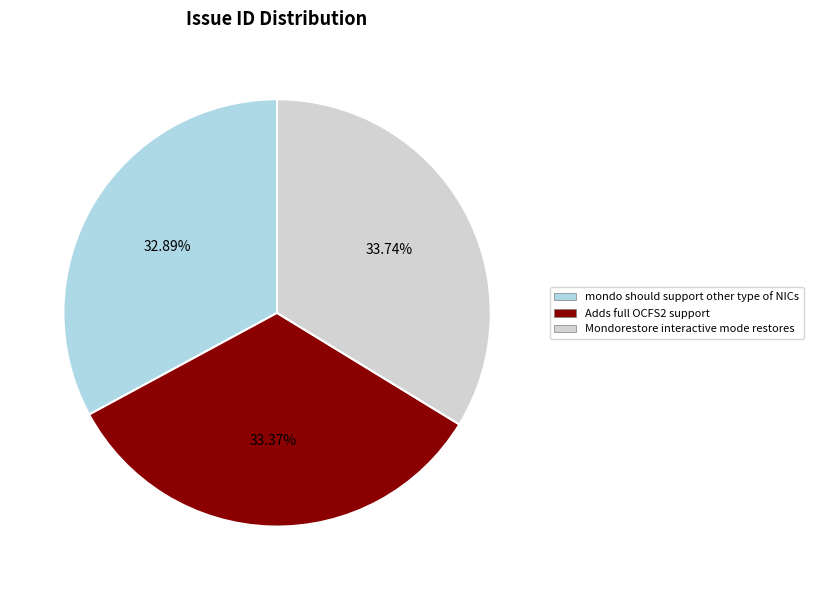

To the nearest percent, what percentage of the pie is Mondorestore interactive mode restores?

34%